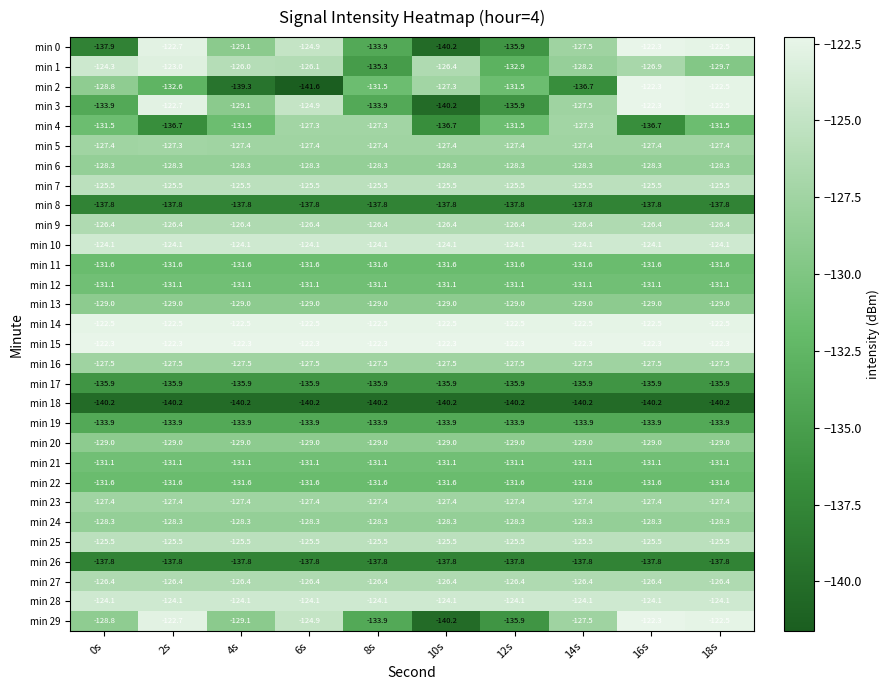

At which category is the sum across all series the highest?

18s